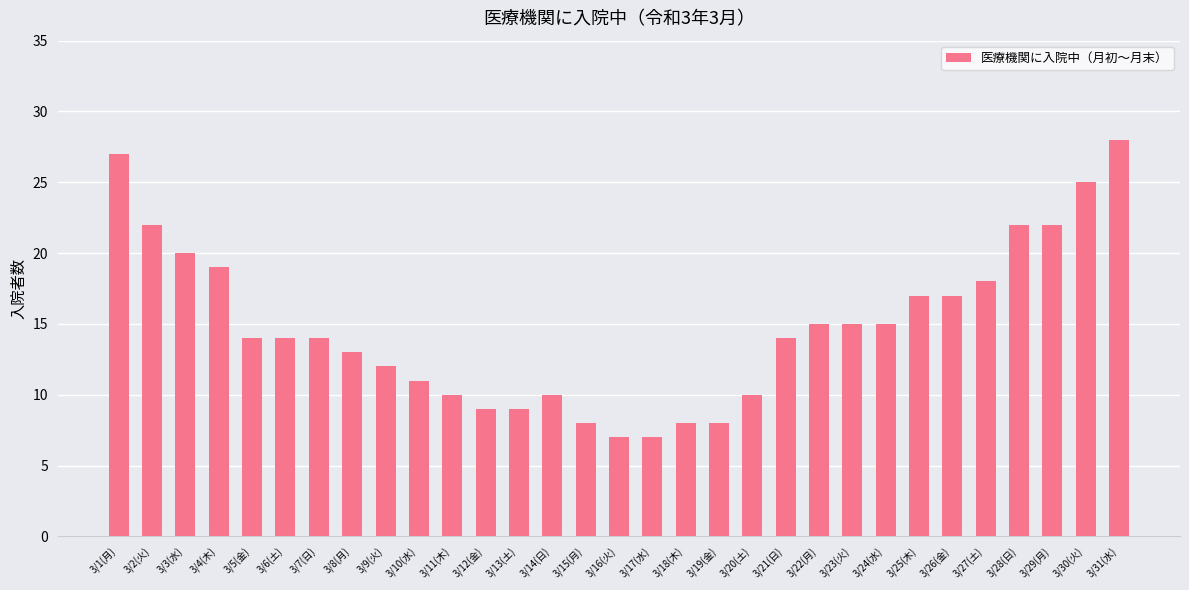

The chart shows a value of 9 at 3/13(土). True or false?

True